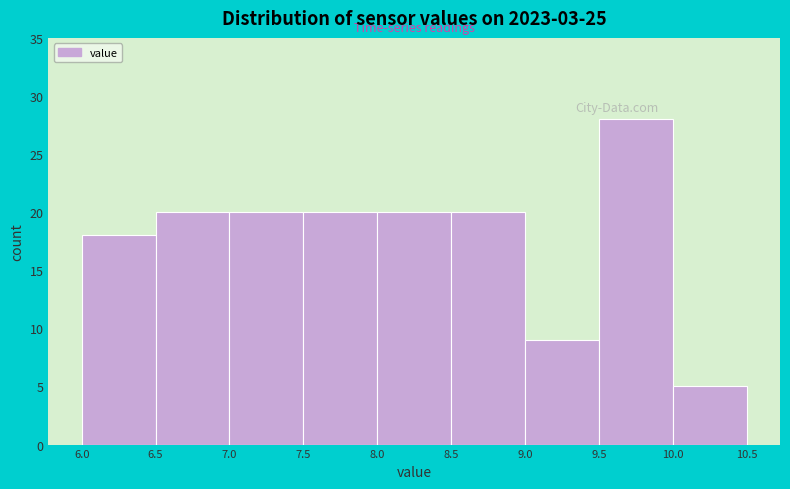

Reading left to right, transcribe this chart: for each bar, give the range it covers on the x-axis and its height. The values are not printed on the chart, so give them approximately, as read against the axis.

6.0 to 6.5: 18
6.5 to 7.0: 20
7.0 to 7.5: 20
7.5 to 8.0: 20
8.0 to 8.5: 20
8.5 to 9.0: 20
9.0 to 9.5: 9
9.5 to 10.0: 28
10.0 to 10.5: 5